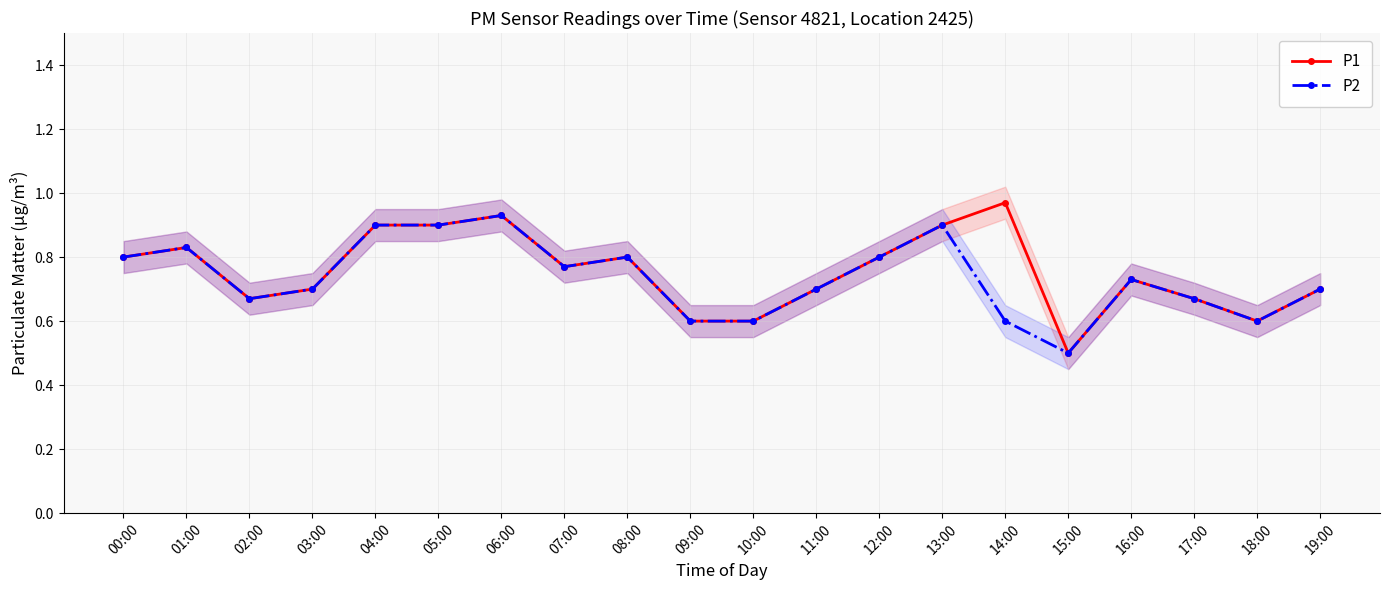

Reading left to right, extract all data points from this chart.

P1: 0.8	0.8	0.7	0.7	0.9	0.9	0.9	0.8	0.8	0.6	0.6	0.7	0.8	0.9	1.0	0.5	0.7	0.7	0.6	0.7
P2: 0.8	0.8	0.7	0.7	0.9	0.9	0.9	0.8	0.8	0.6	0.6	0.7	0.8	0.9	0.6	0.5	0.7	0.7	0.6	0.7